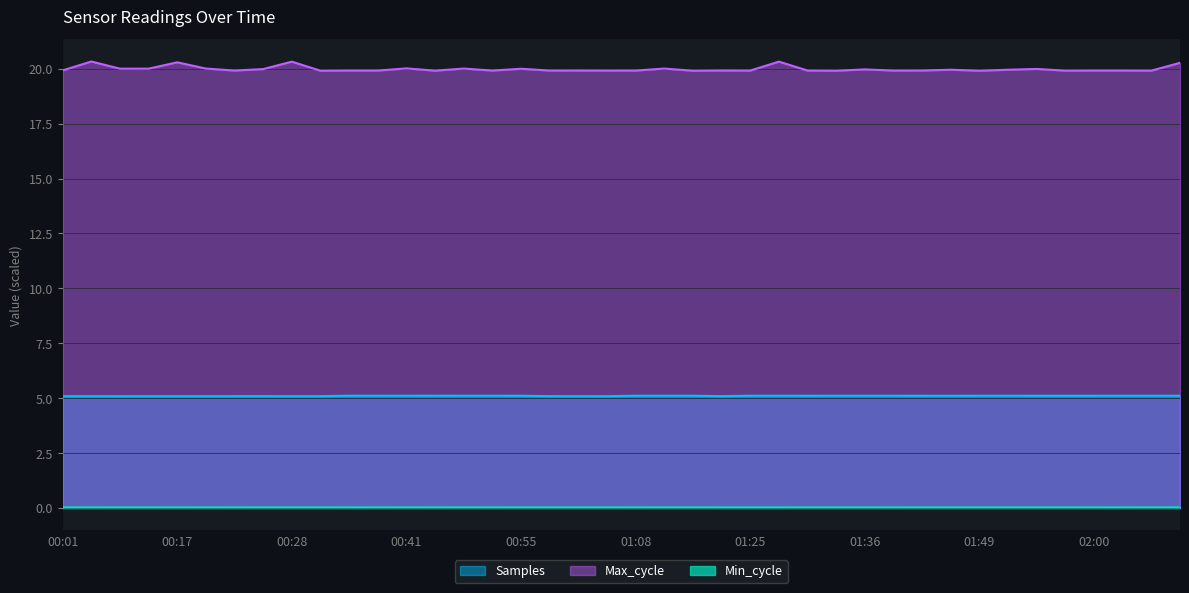

Reading left to right, list all the values displayed in this chart.

Samples: 00:01=5.1	00:08=5.1	00:10=5.1	00:13=5.1	00:17=5.1	00:20=5.1	00:23=5.1	00:25=5.1	00:28=5.1	00:30=5.1	00:34=5.1	00:39=5.1	00:41=5.1	00:45=5.1	00:48=5.1	00:52=5.1	00:55=5.1	00:59=5.1	01:01=5.1	01:04=5.1	01:08=5.1	01:11=5.1	01:13=5.1	01:21=5.1	01:25=5.1	01:29=5.1	01:31=5.1	01:33=5.1	01:36=5.1	01:42=5.1	01:44=5.1	01:47=5.1	01:49=5.1	01:52=5.1	01:54=5.1	01:57=5.1	02:00=5.1	02:05=5.1	02:08=5.1	02:10=5.1
Max_cycle: 00:01=19.9	00:08=20.3	00:10=20.0	00:13=20.0	00:17=20.3	00:20=20.0	00:23=19.9	00:25=20.0	00:28=20.3	00:30=19.9	00:34=19.9	00:39=19.9	00:41=20.0	00:45=19.9	00:48=20.0	00:52=19.9	00:55=20.0	00:59=19.9	01:01=19.9	01:04=19.9	01:08=19.9	01:11=20.0	01:13=19.9	01:21=19.9	01:25=19.9	01:29=20.3	01:31=19.9	01:33=19.9	01:36=20.0	01:42=19.9	01:44=19.9	01:47=20.0	01:49=19.9	01:52=20.0	01:54=20.0	01:57=19.9	02:00=19.9	02:05=19.9	02:08=19.9	02:10=20.3
Min_cycle: 00:01=0.0	00:08=0.0	00:10=0.0	00:13=0.0	00:17=0.0	00:20=0.0	00:23=0.0	00:25=0.0	00:28=0.0	00:30=0.0	00:34=0.0	00:39=0.0	00:41=0.0	00:45=0.0	00:48=0.0	00:52=0.0	00:55=0.0	00:59=0.0	01:01=0.0	01:04=0.0	01:08=0.0	01:11=0.0	01:13=0.0	01:21=0.0	01:25=0.0	01:29=0.0	01:31=0.0	01:33=0.0	01:36=0.0	01:42=0.0	01:44=0.0	01:47=0.0	01:49=0.0	01:52=0.0	01:54=0.0	01:57=0.0	02:00=0.0	02:05=0.0	02:08=0.0	02:10=0.0